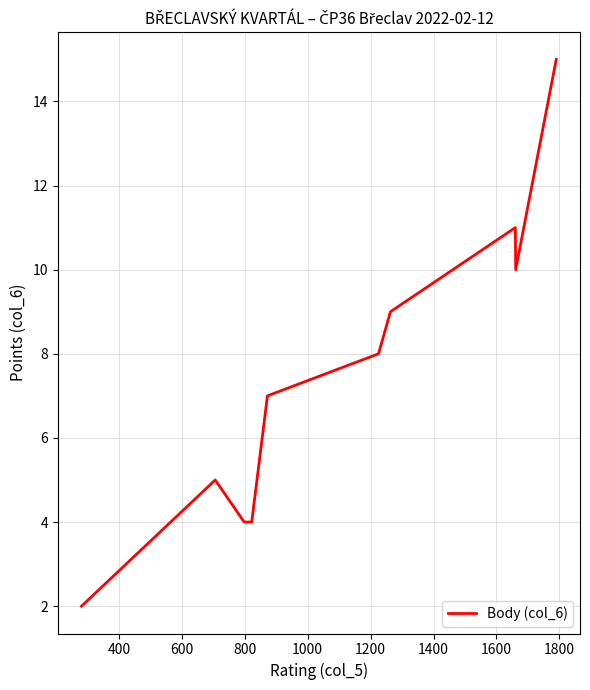

What is the average value?

8